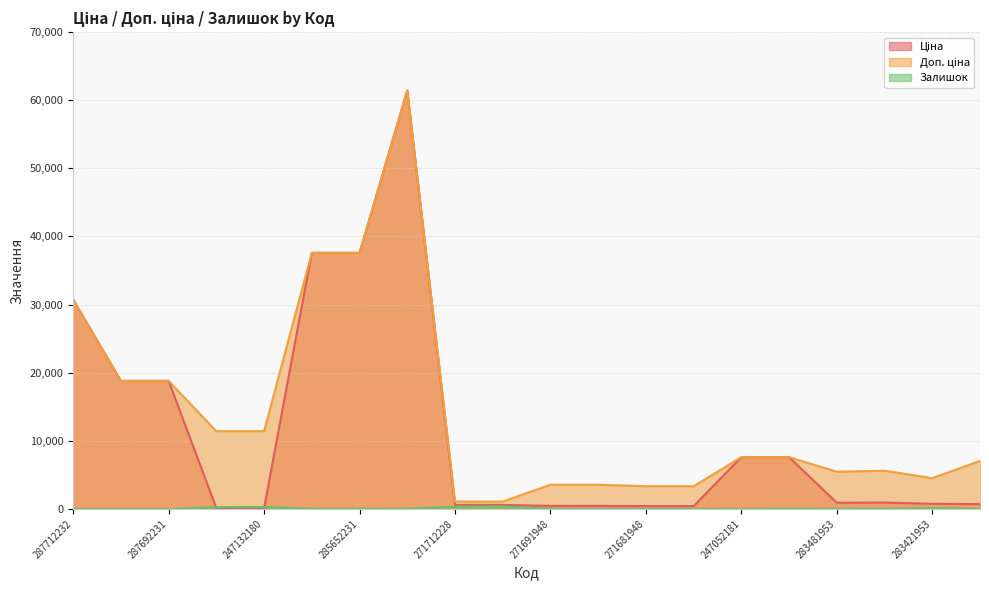

Where is the first local maximum for Ціна?

285672232